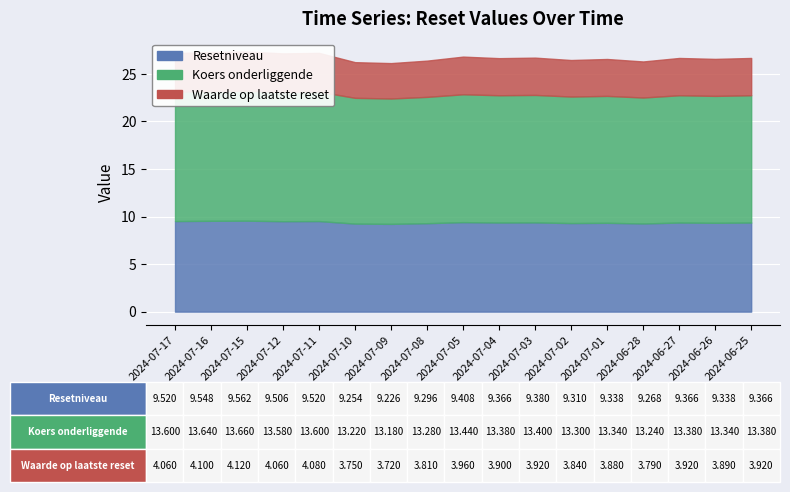

Where is the first local maximum for Koers onderliggende?

2024-07-15